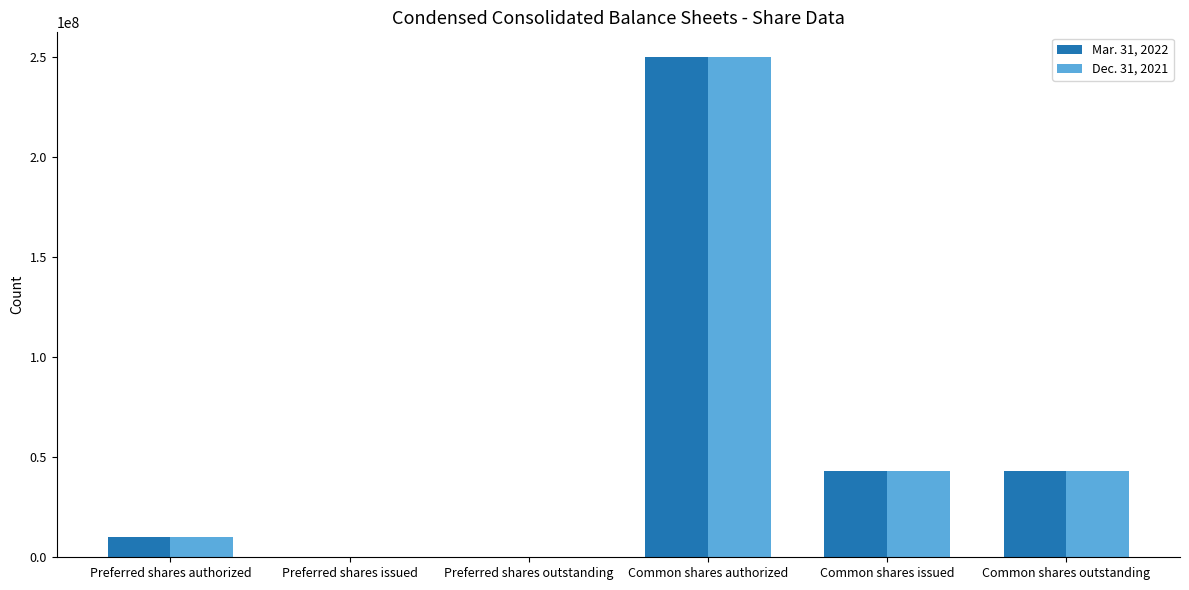

Which category has the highest value in the Mar. 31, 2022 series?

Common shares authorized